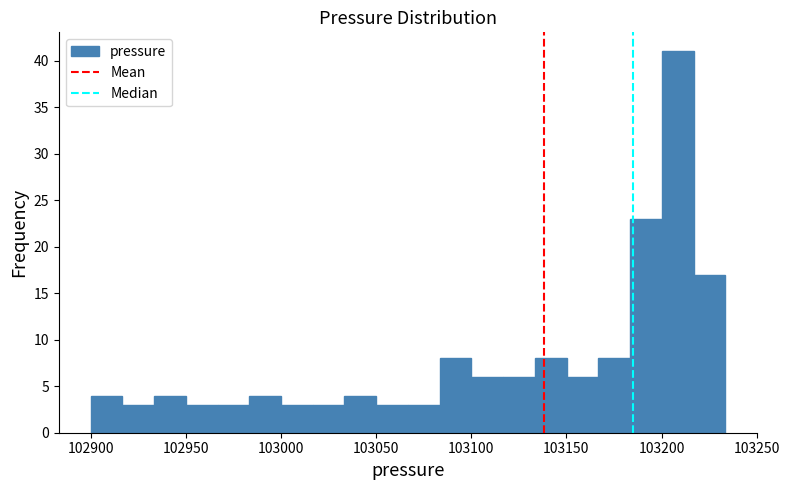

Read against the x-axis, roughly where is the centre of the tallest bar?

103210